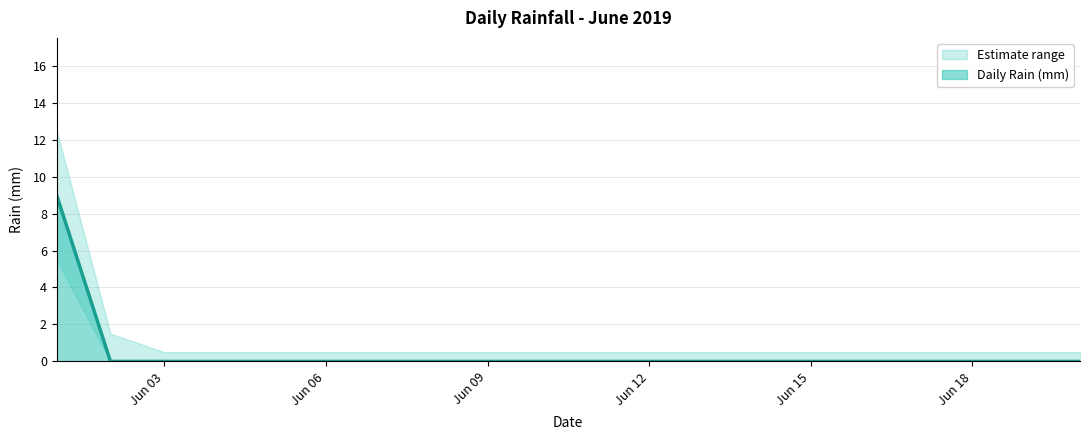

True or false: Daily Rain (mm) has a value of 6 at Jun 12.

False